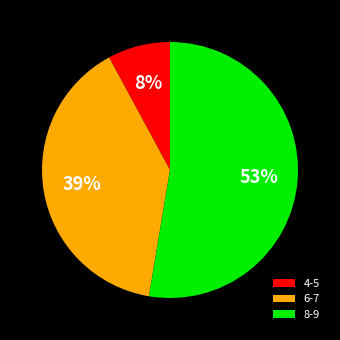

To the nearest percent, what percentage of the pie is 8-9?

53%